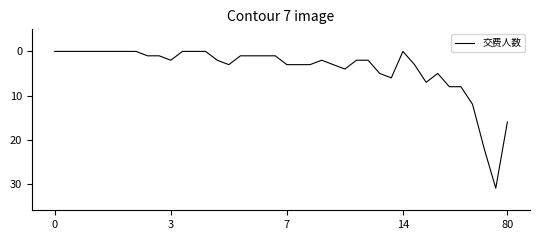

What is the sum of all values?

158